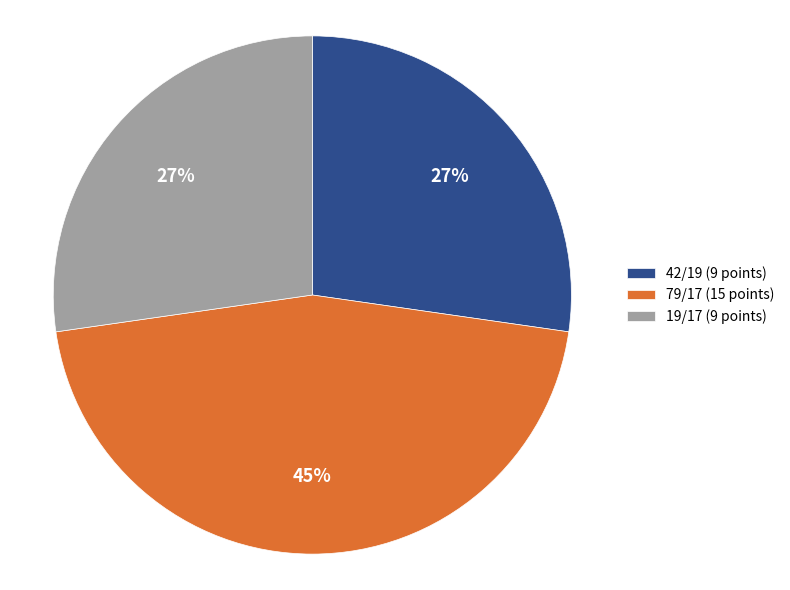

What percentage is the 19/17 slice, to the nearest percent?

27%